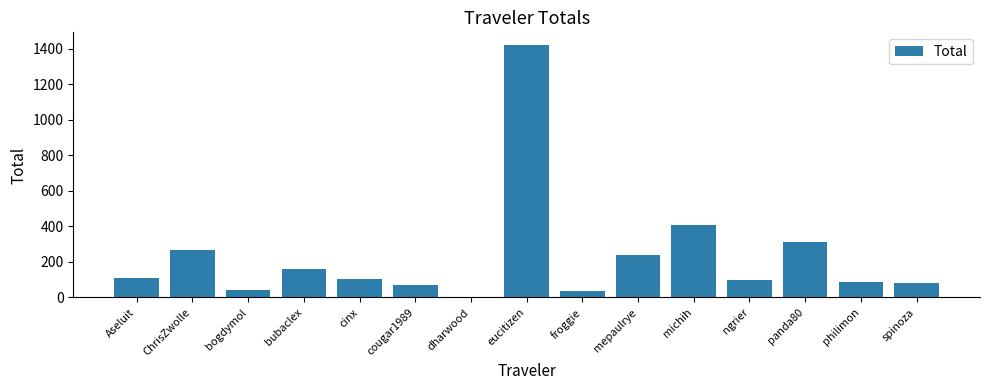

What is the maximum value shown in the chart?

1420.7